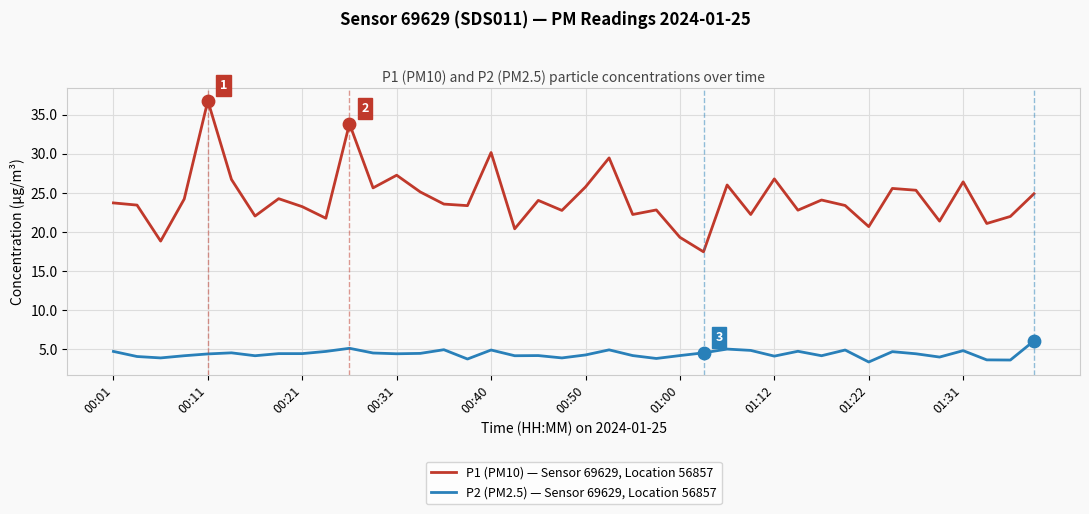

What is the difference between the maximum and minimum values in the P1 (PM10) — Sensor 69629, Location 56857 series?

19.3